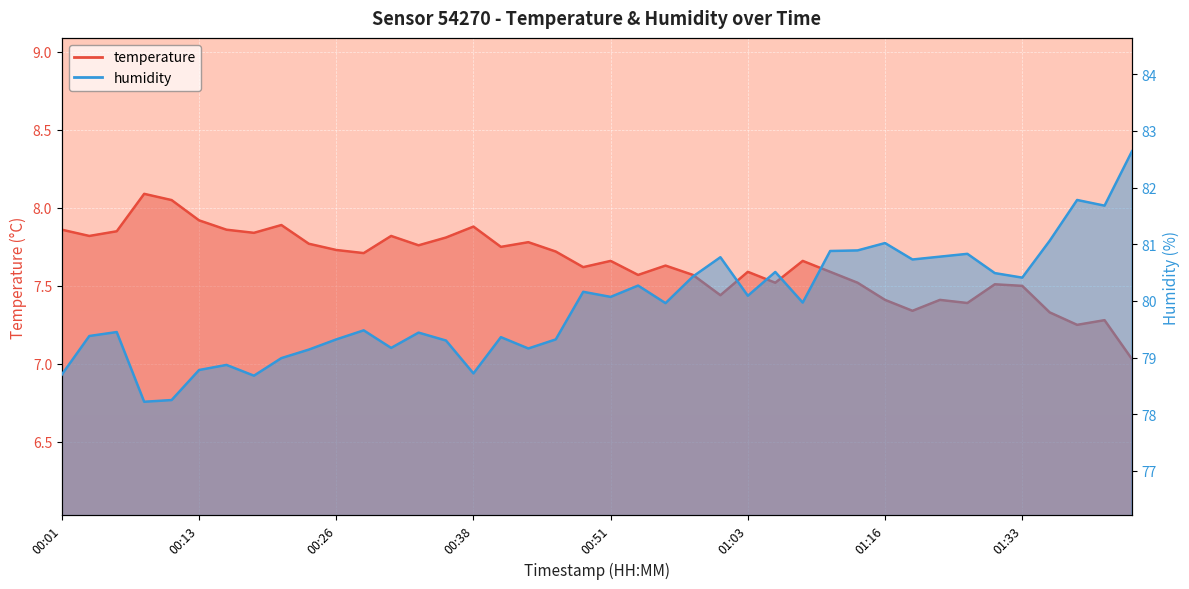

The value of temperature at 00:43 is 11.8. True or false?

False